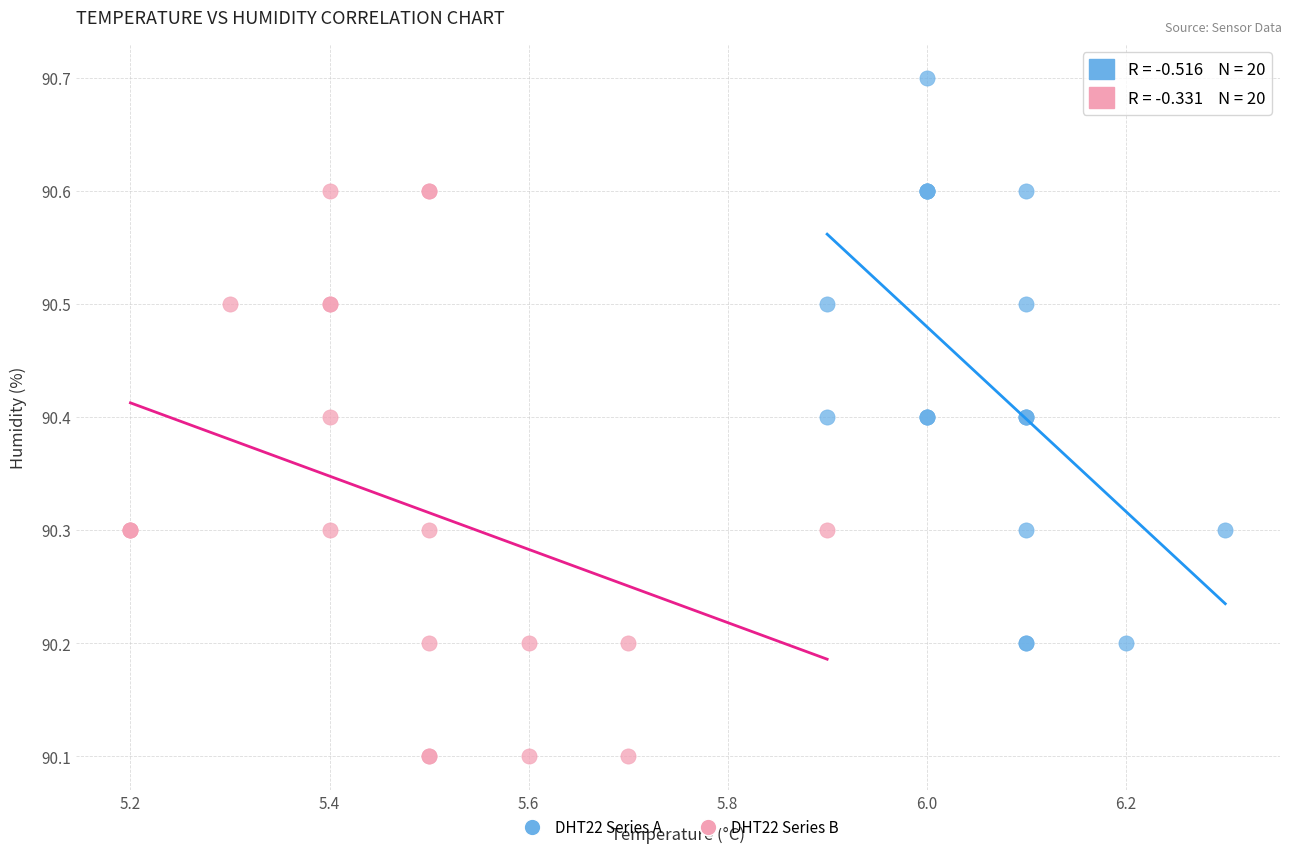

Which series reaches the minimum Y coordinate?

DHT22 Series B